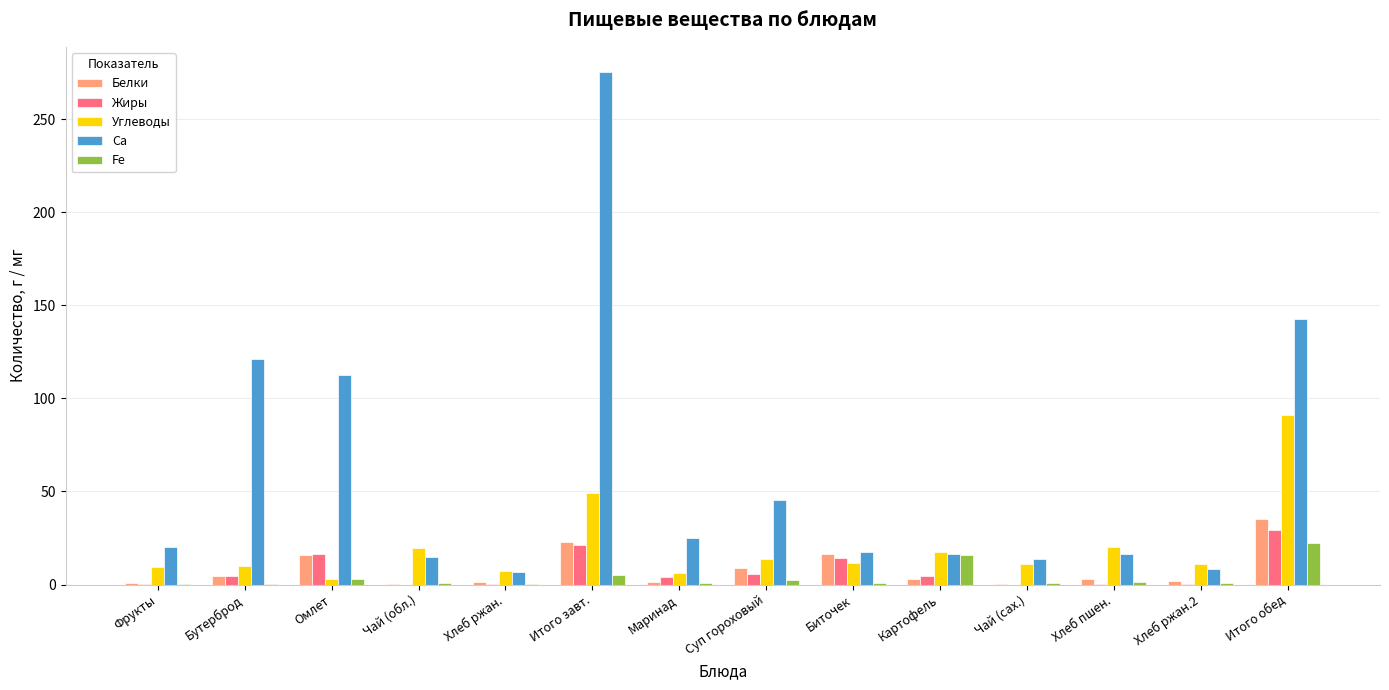

At which category does the chart reach its peak across all series?

Итого завт.